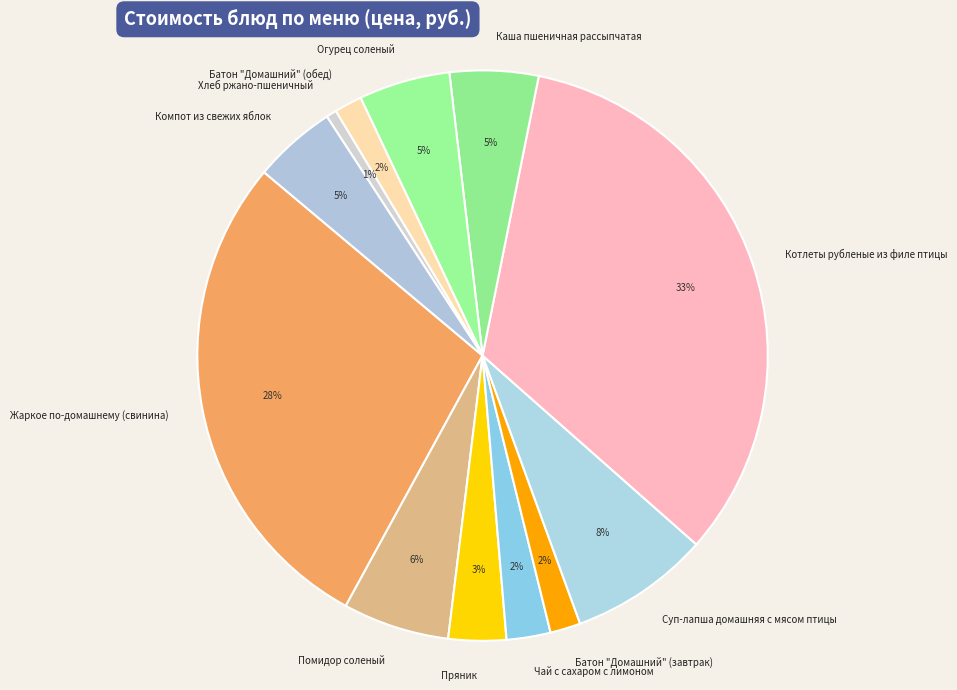

Count the number of slices in the pie.

12